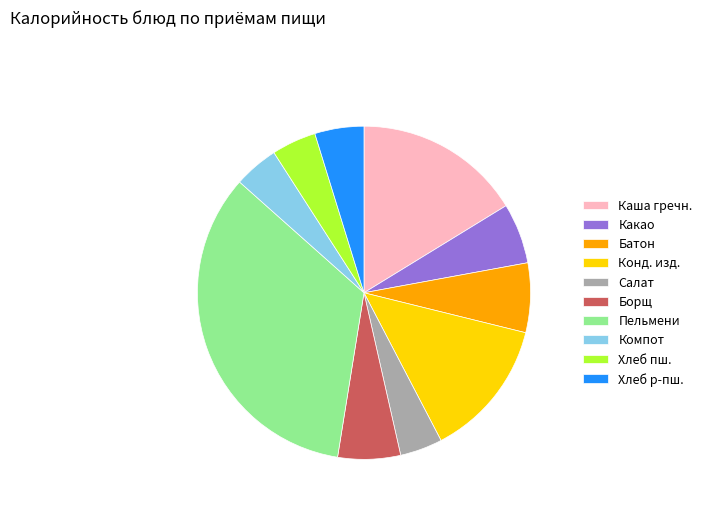

Approximately how many times larger is the value at Салат compared to Хлеб пш.?

1.0